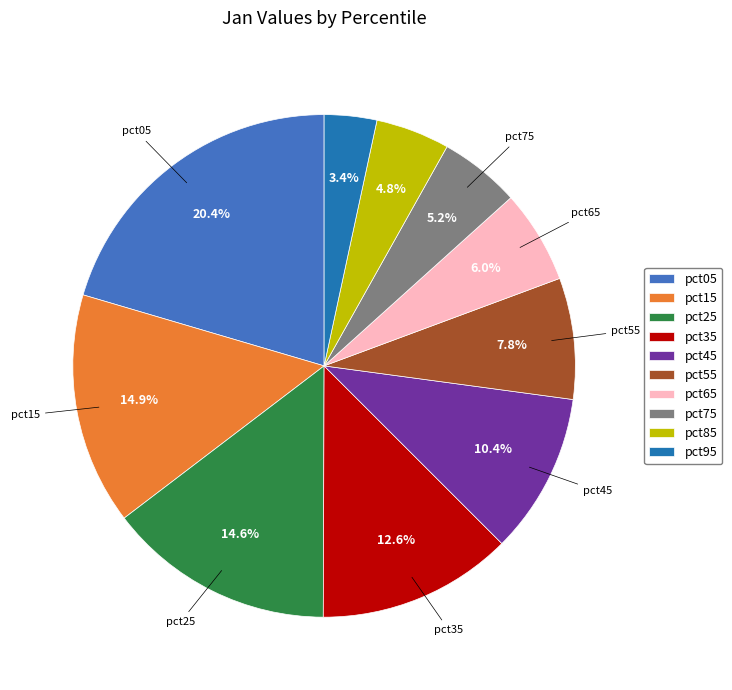

How much of the chart is everything except pct45?

89.6%